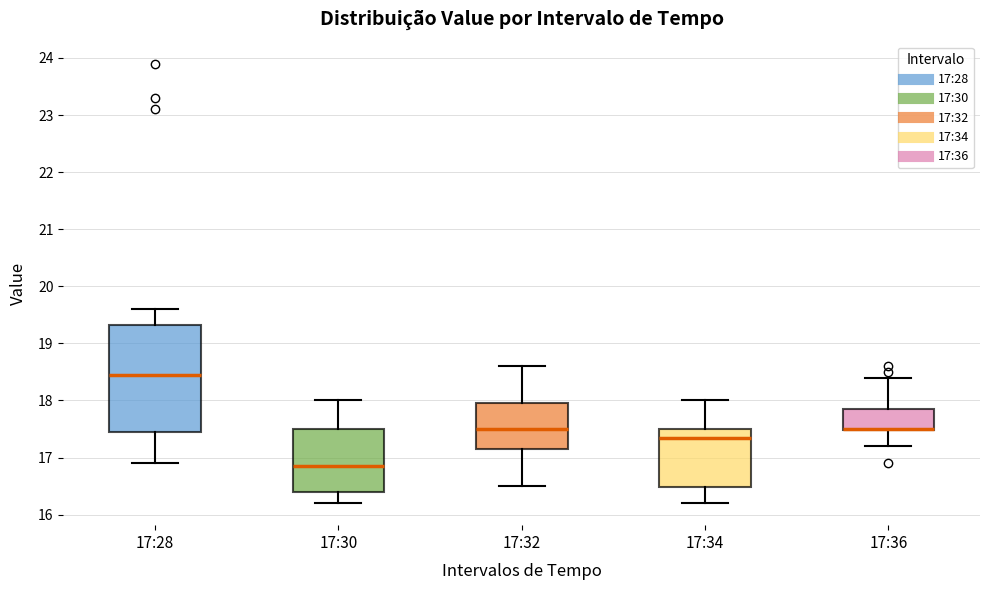

Which box is the tallest, from its lower edge to its upper edge?

17:28